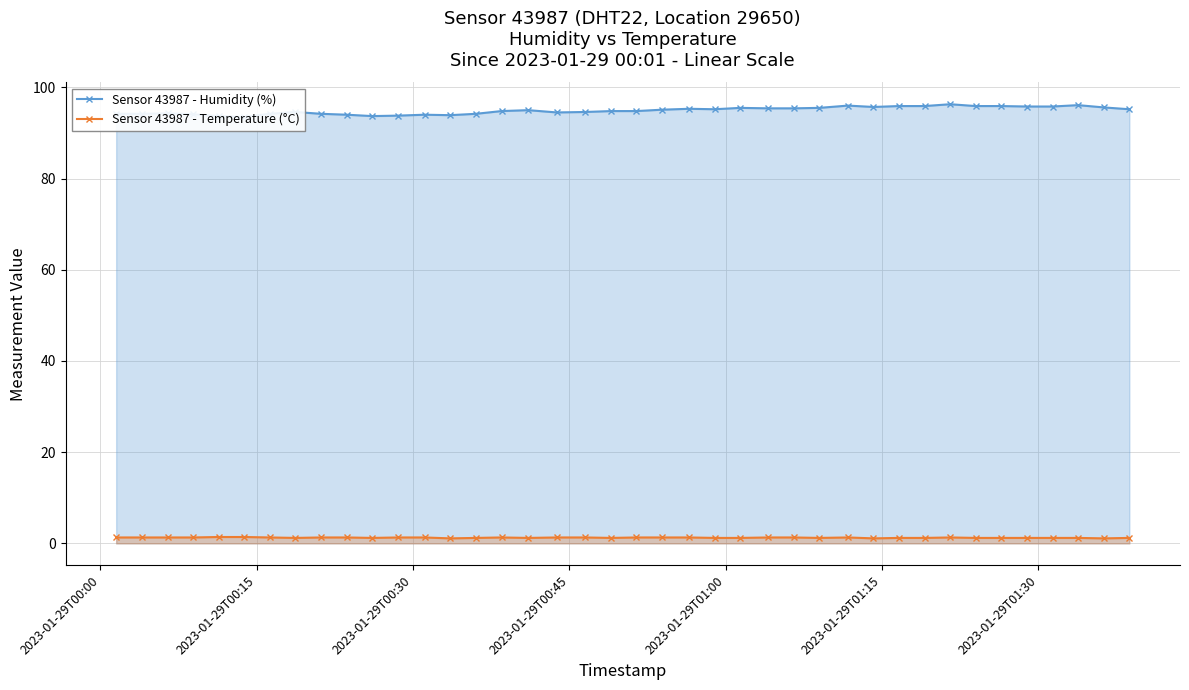

True or false: Sensor 43987 - Temperature (°C) has more than 0 points higher than both neighbors.

True